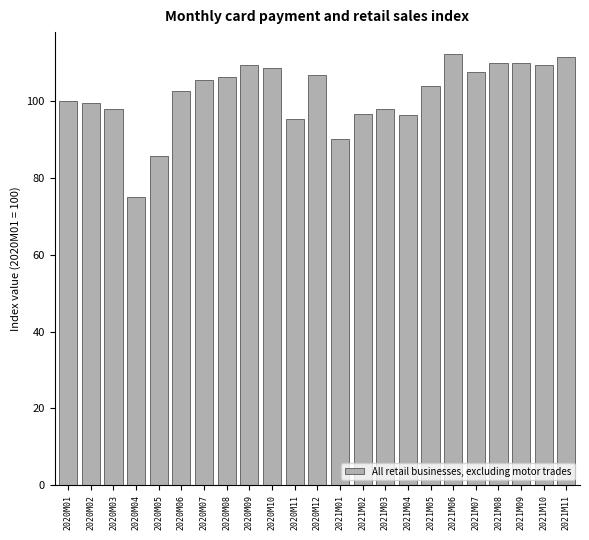

What is the label of the 17th bar from the right?

2020M07